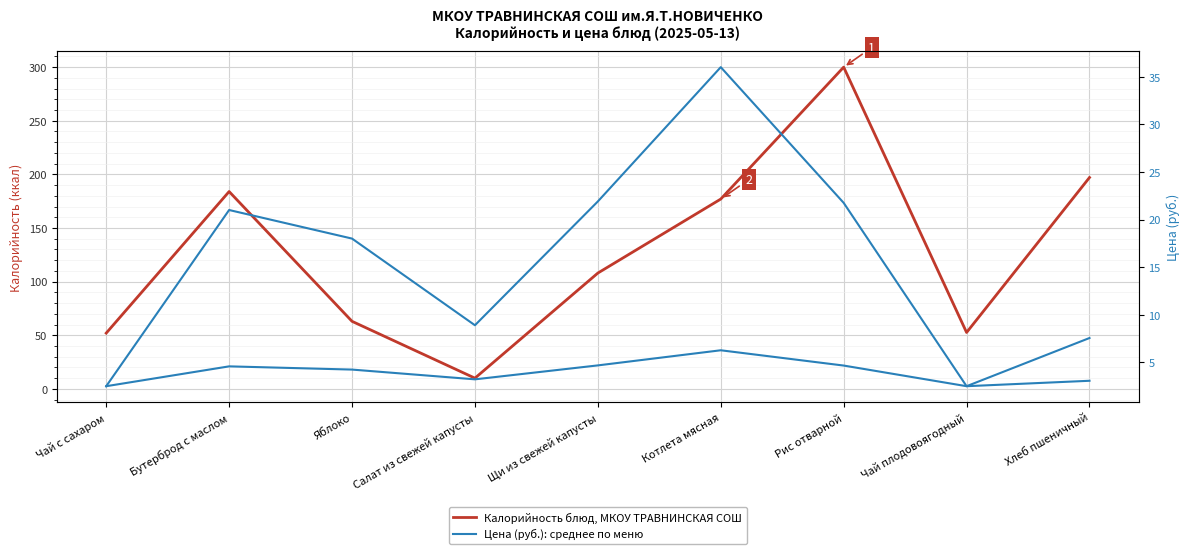

What is the spread (max minus min) of values at Чай плодовоягодный?

50.1